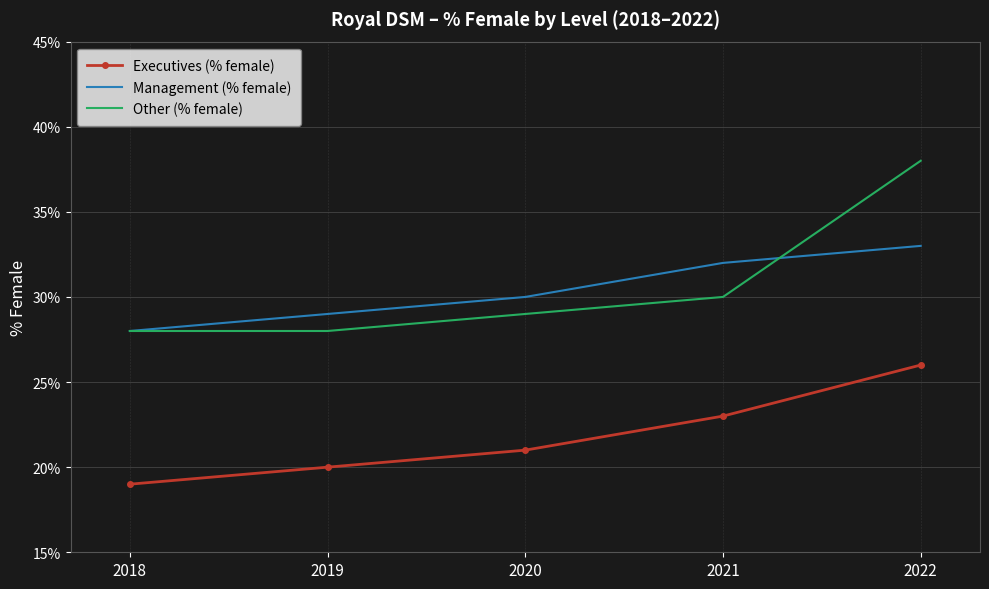

How many distinct data groups are displayed?

3